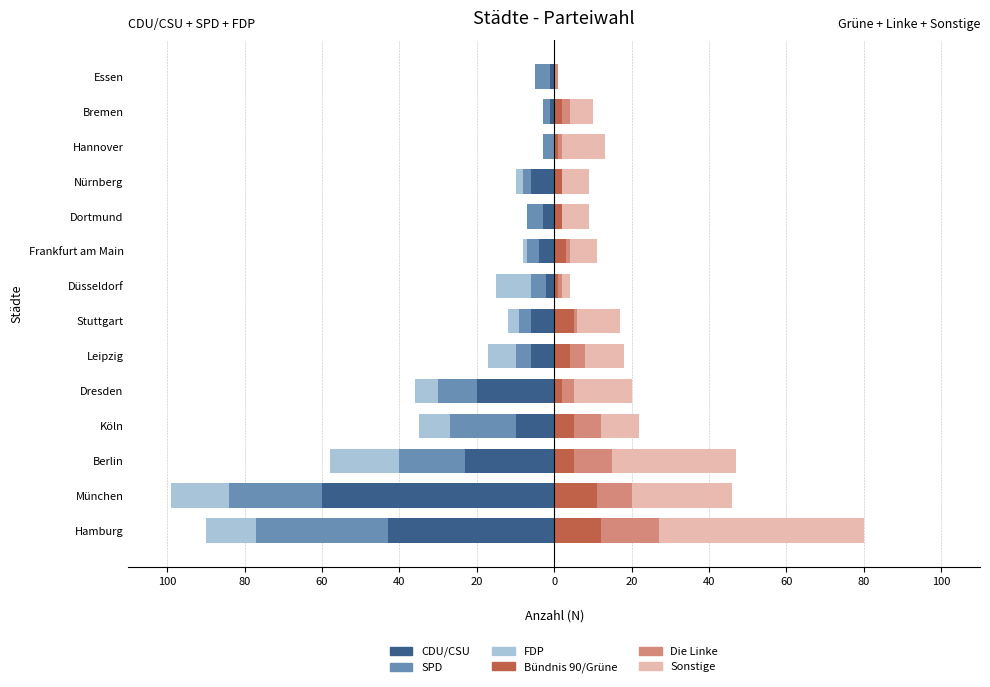

What is the difference between the maximum and minimum values in the SPD series?

32